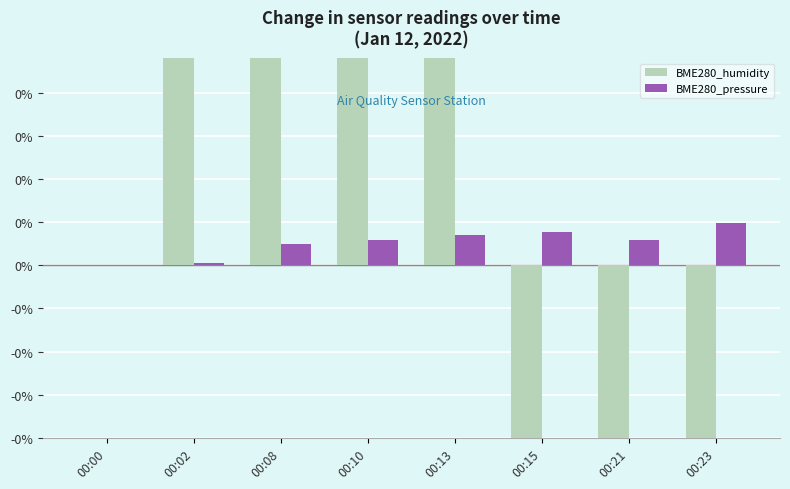

What is the difference between the maximum and minimum values in the BME280_humidity series?

0.9